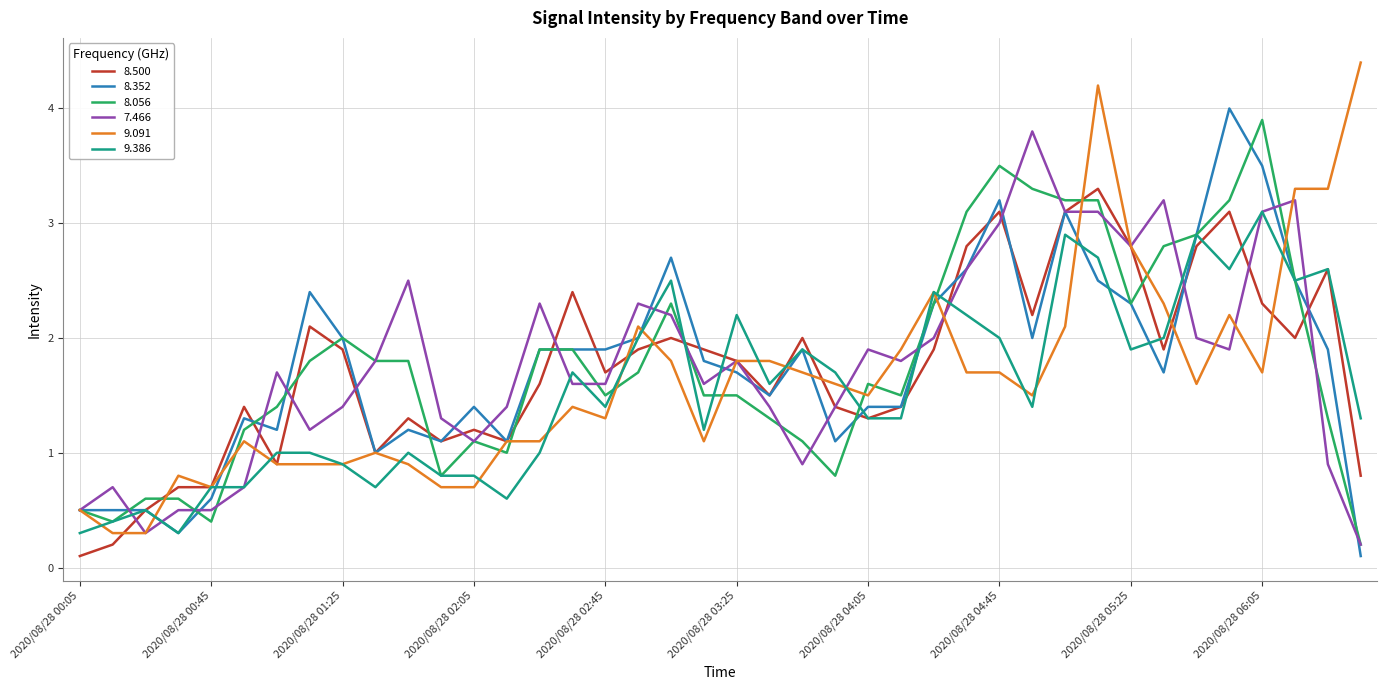

How many lines are shown in the chart?

6